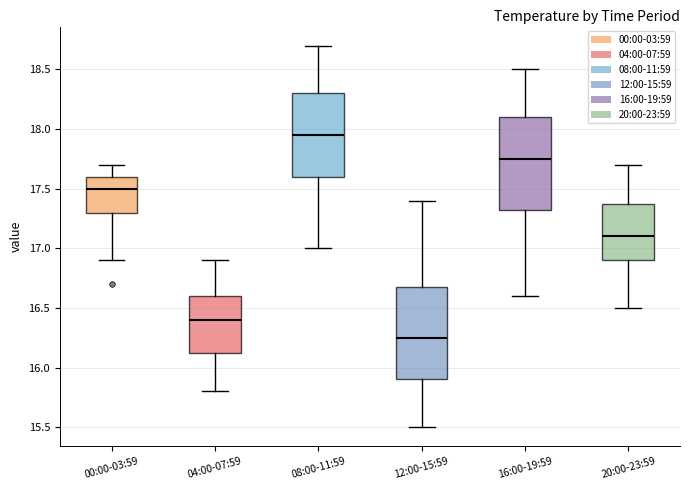

Where is the lower edge of the box for 04:00-07:59 on the y-axis? The values are not printed on the chart, so give them approximately, as read against the axis.

16.15